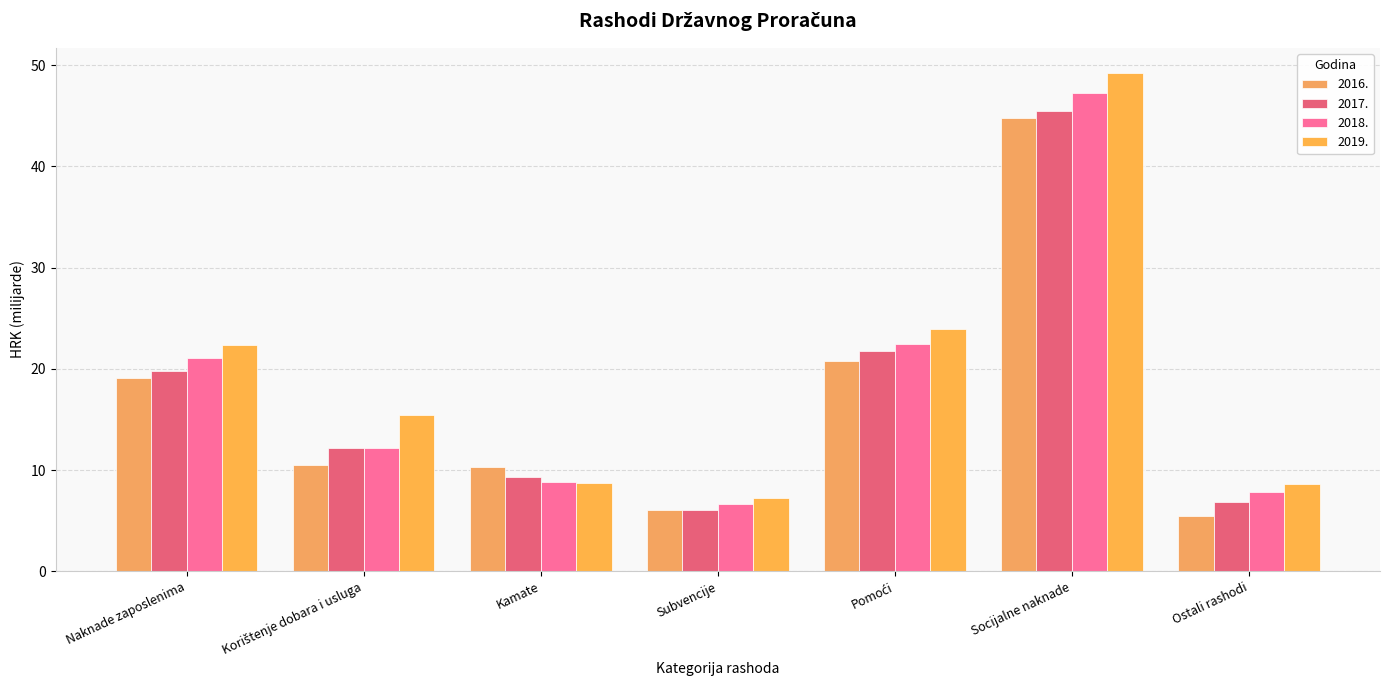

How many bars are there in each group?

4